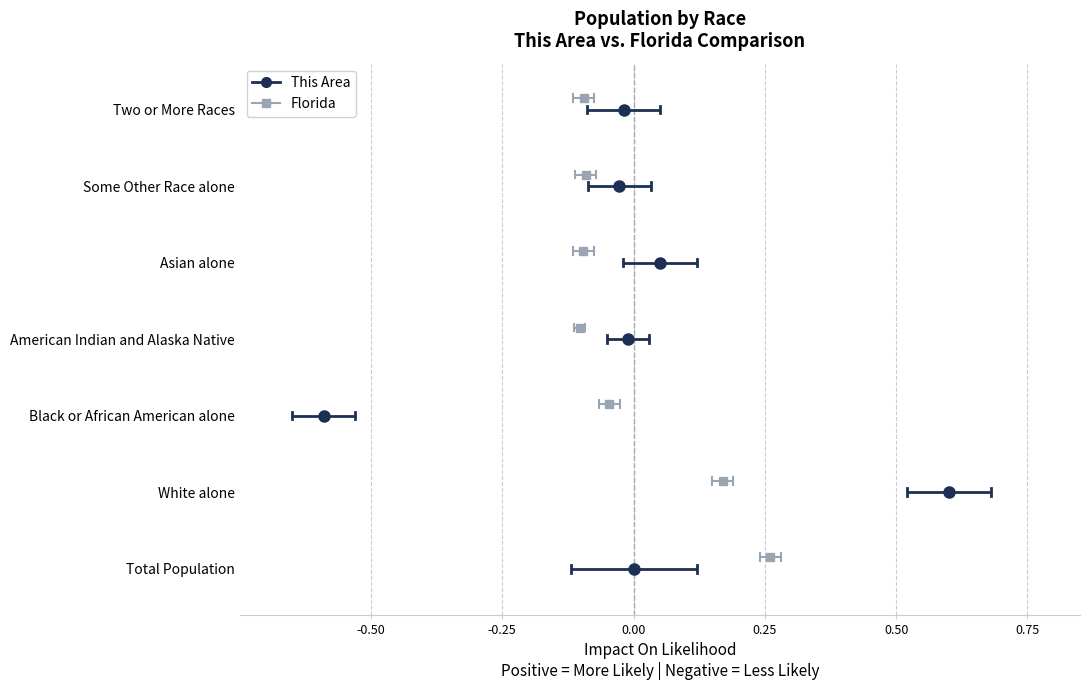

Between -0.25 and -0.50, which is larger?

-0.25